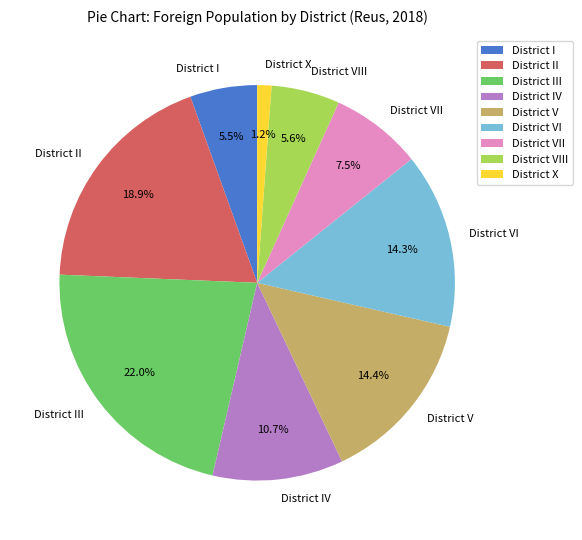

Does District V represent more than half of the total?

No